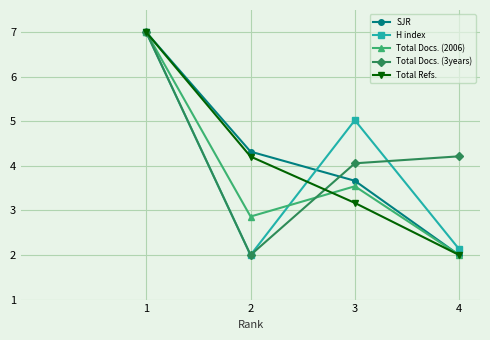

At how many categories does at least one series exceed 5?

2